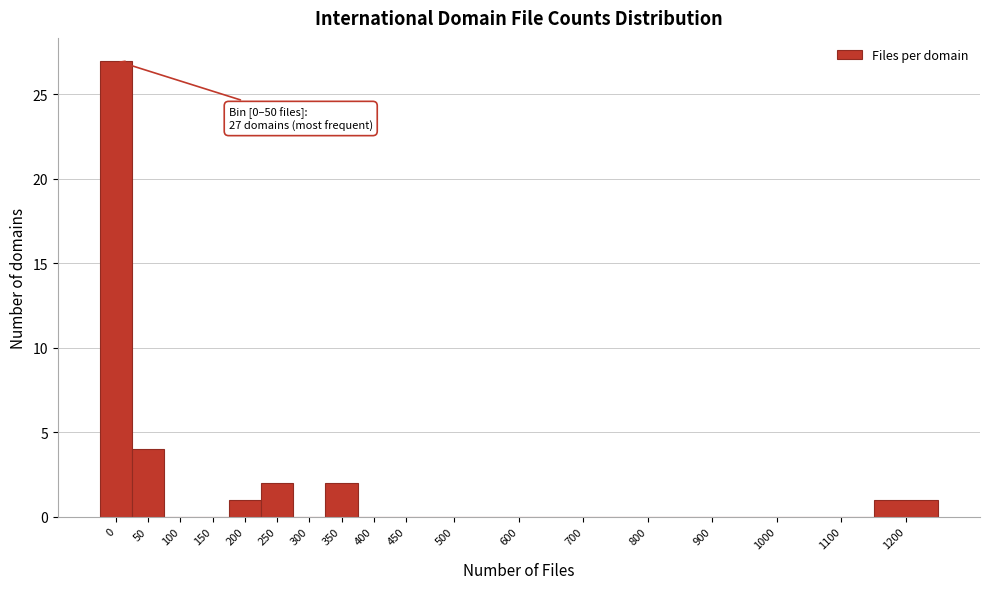

Reading right to left, list all the values displayed in this chart.

1200=1	1100=0	1000=0	900=0	800=0	700=0	600=0	500=0	450=0	400=0	350=2	300=0	250=2	200=1	150=0	100=0	50=4	0=27